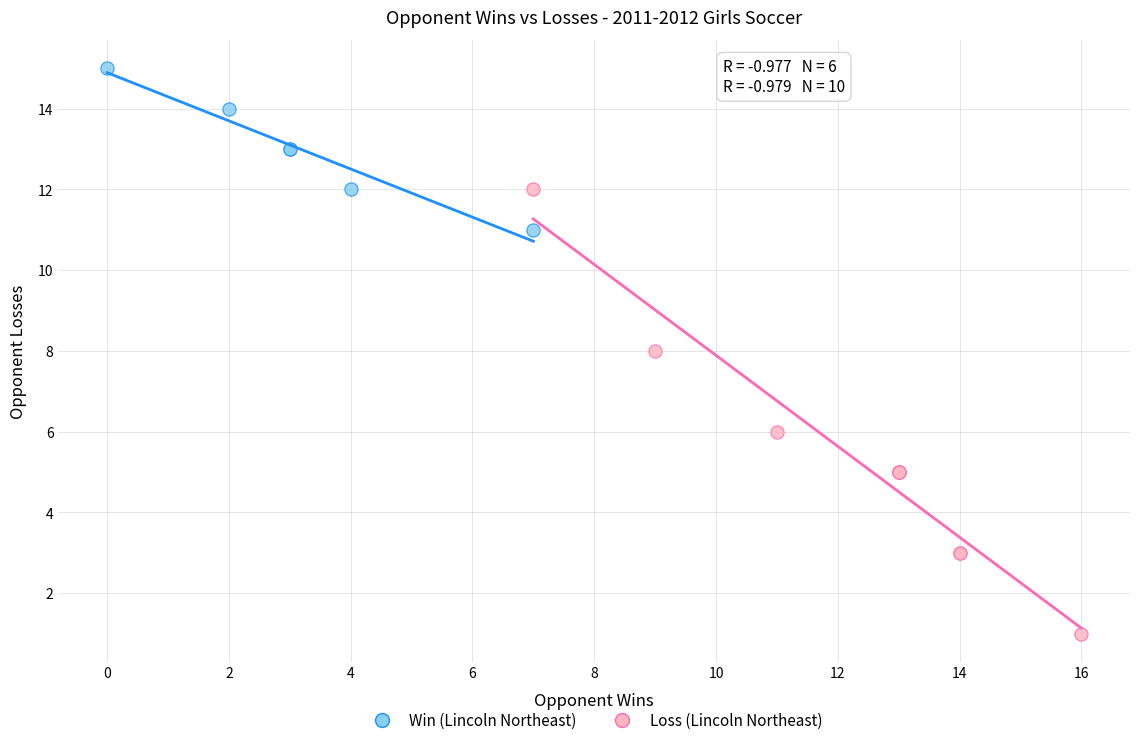

Which series has the widest spread of Y values?

Loss (Lincoln Northeast)